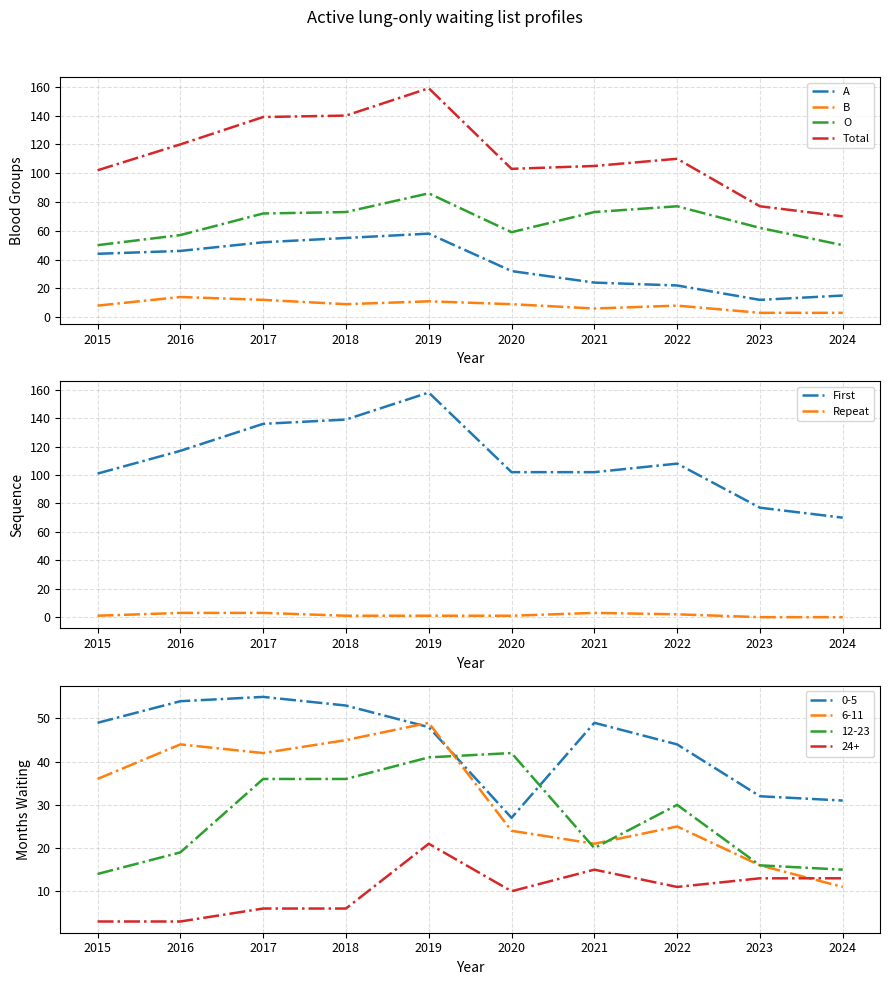

Is this an area chart (filled region under the line)?

No